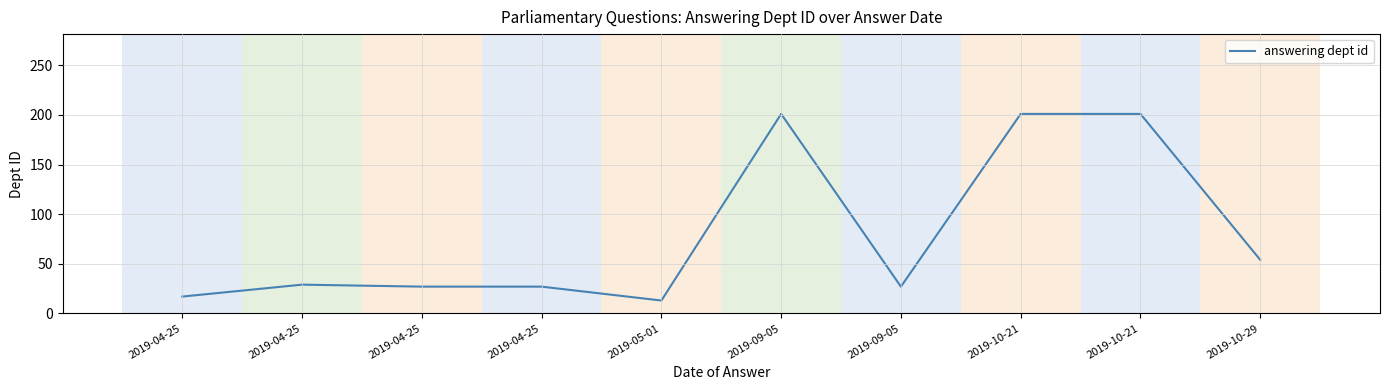

How many lines are shown in the chart?

1